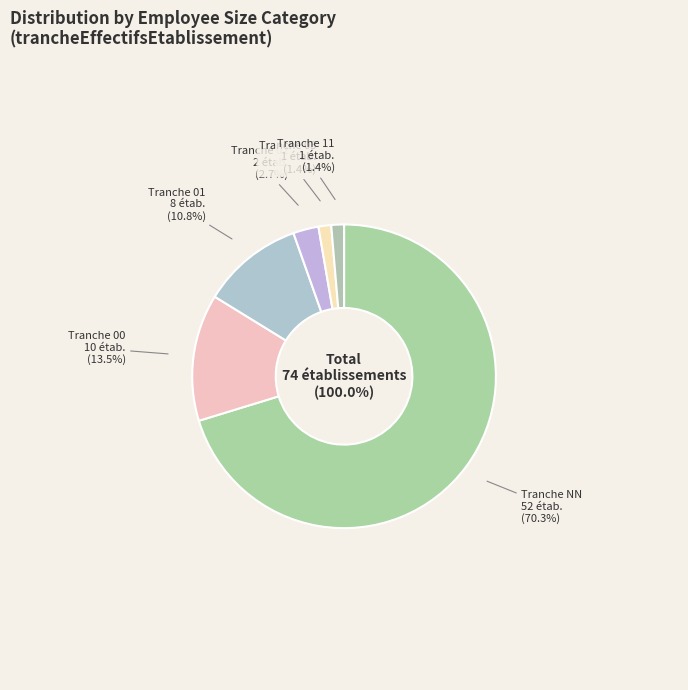

What percentage is the NN slice, to the nearest percent?

70%